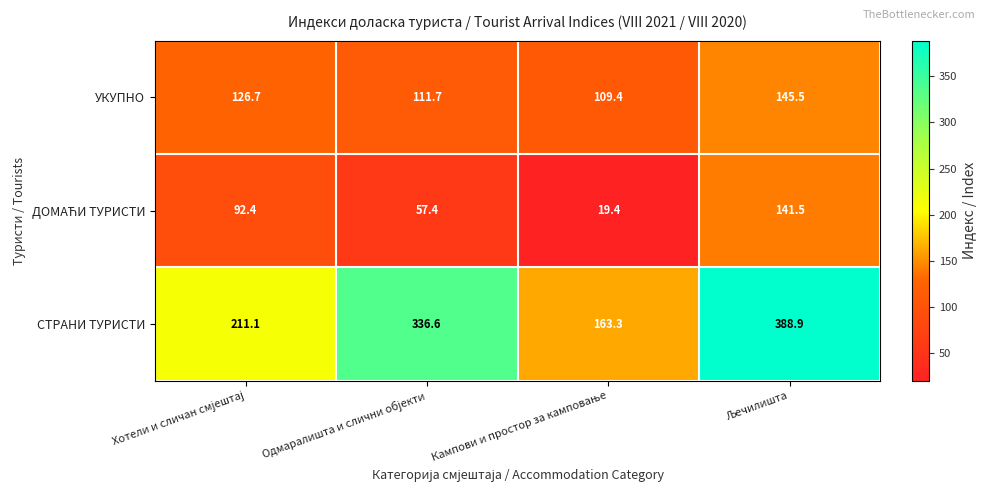

What is the maximum value shown in the chart?

388.9